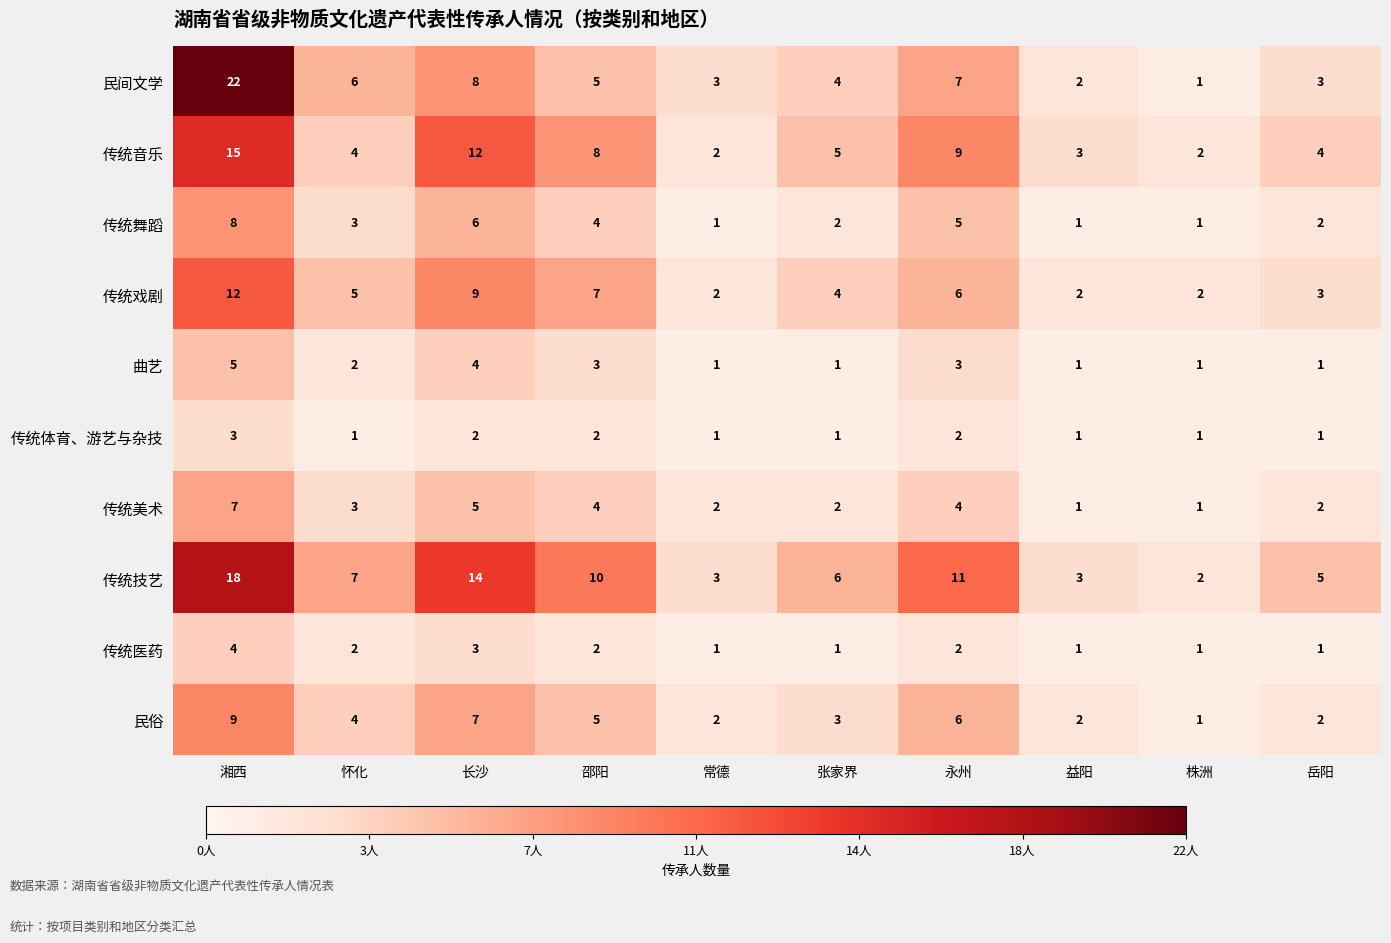

True or false: 民俗 has a value of 2 at 常德.

True